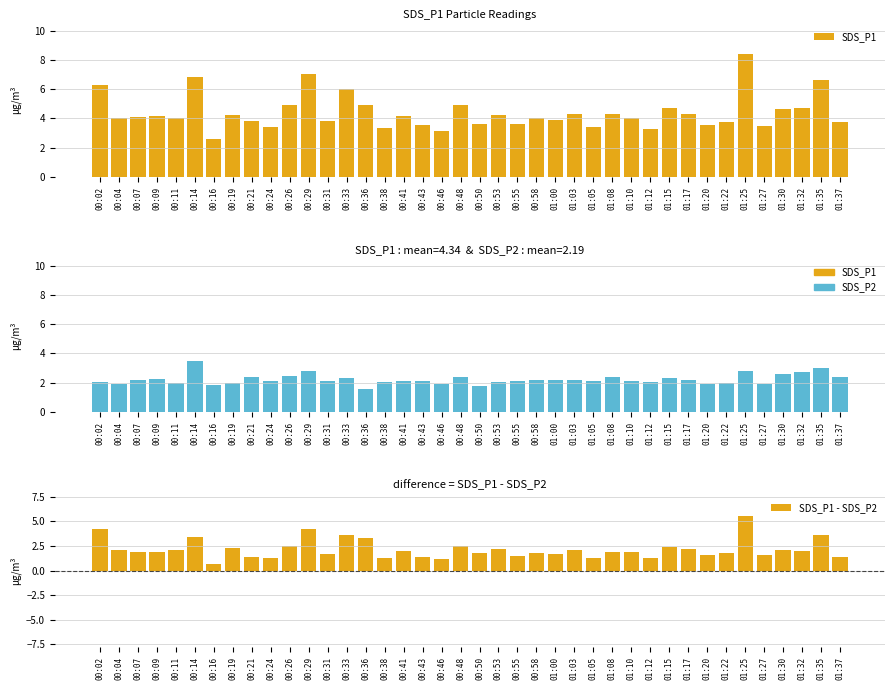

The SDS_P1 - SDS_P2 series shows 2.5 at 00:48. True or false?

True